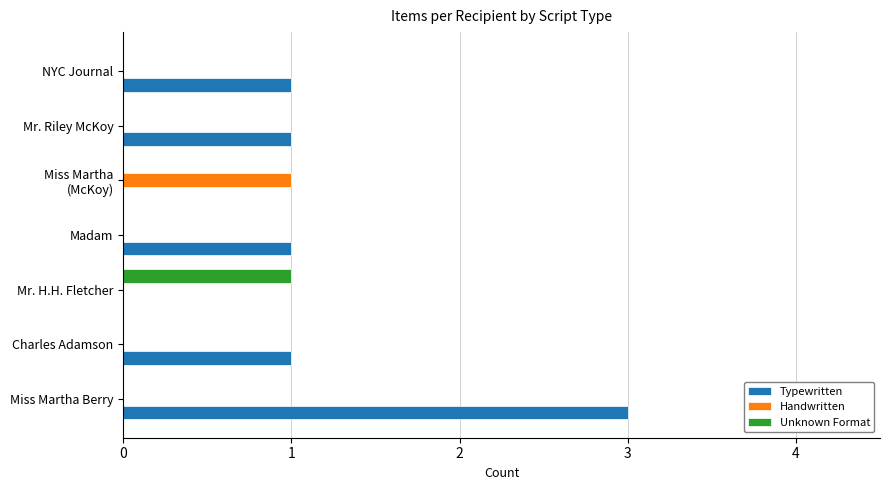

What is the highest value of the Typewritten series?

3